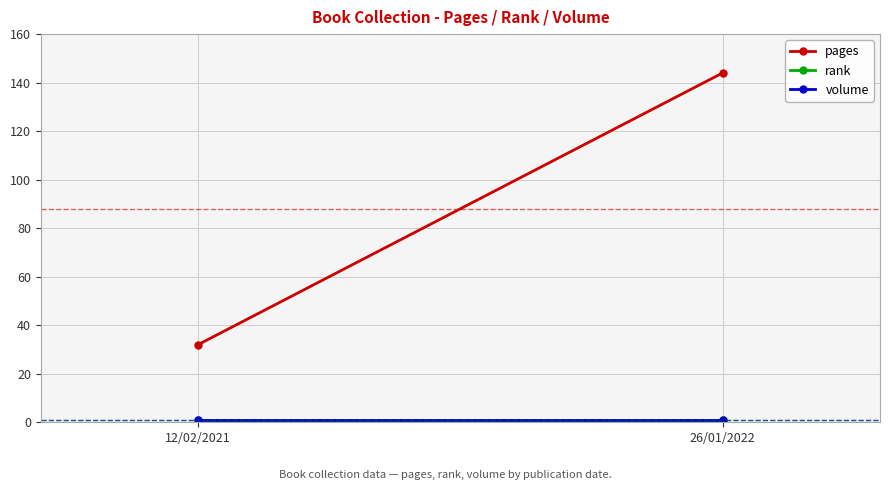

Reading left to right, what are all the values shown in this chart?

pages: 32	144
rank: 1	1
volume: 1	1